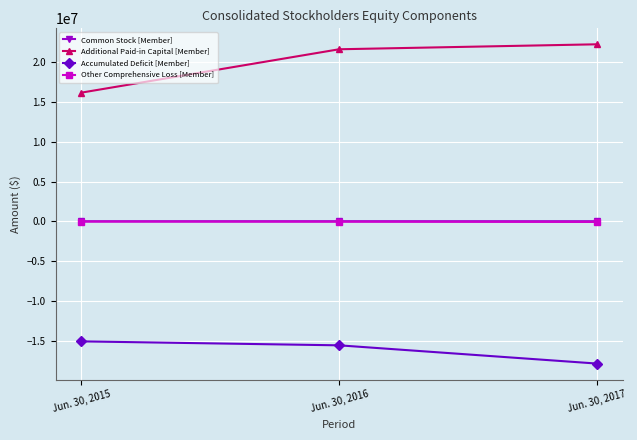

Rank the categories by Other Comprehensive Loss [Member] value from highest to lowest.

Jun. 30, 2015, Jun. 30, 2016, Jun. 30, 2017